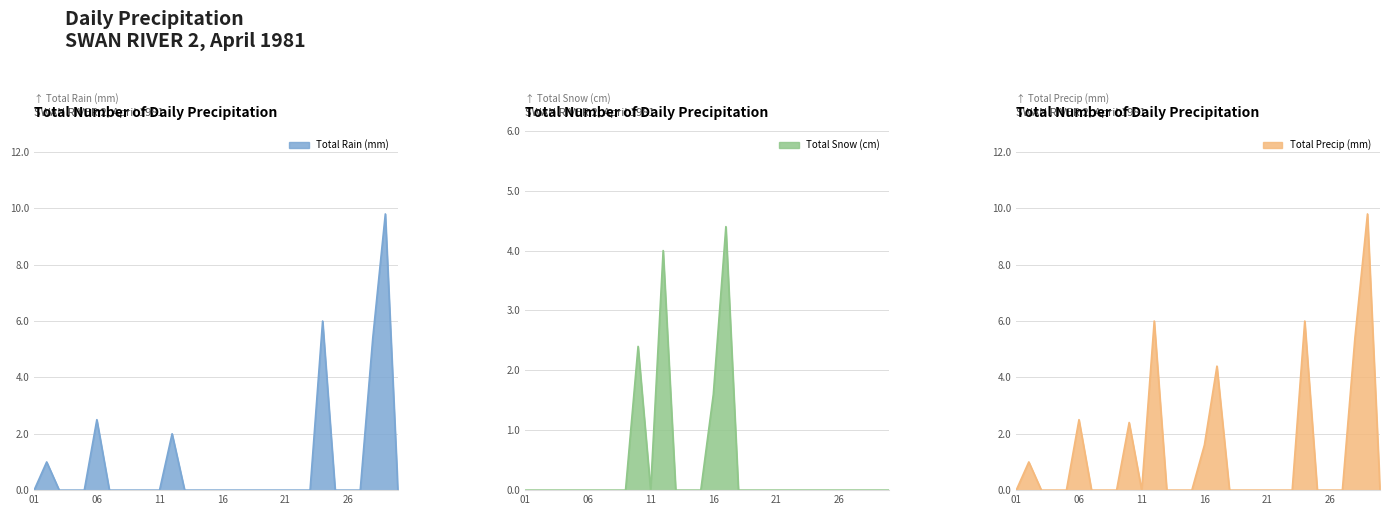

At which label is Total Rain (mm) closest to 4?

1981-04-28